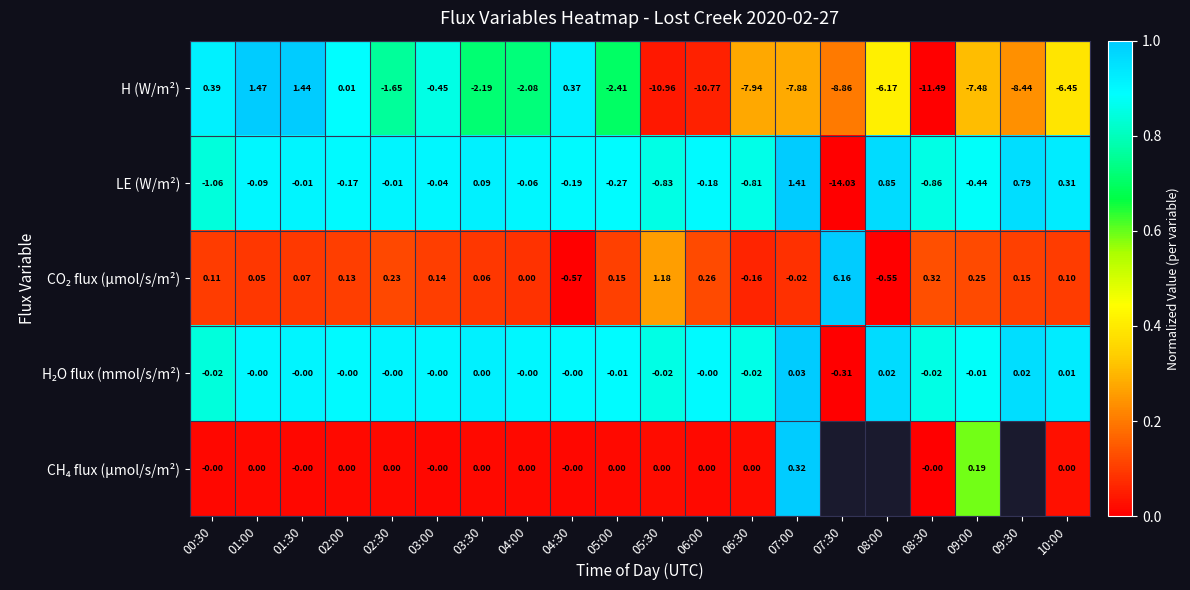

Which series changed the most between 02:30 and 10:00?

H (W/m²)